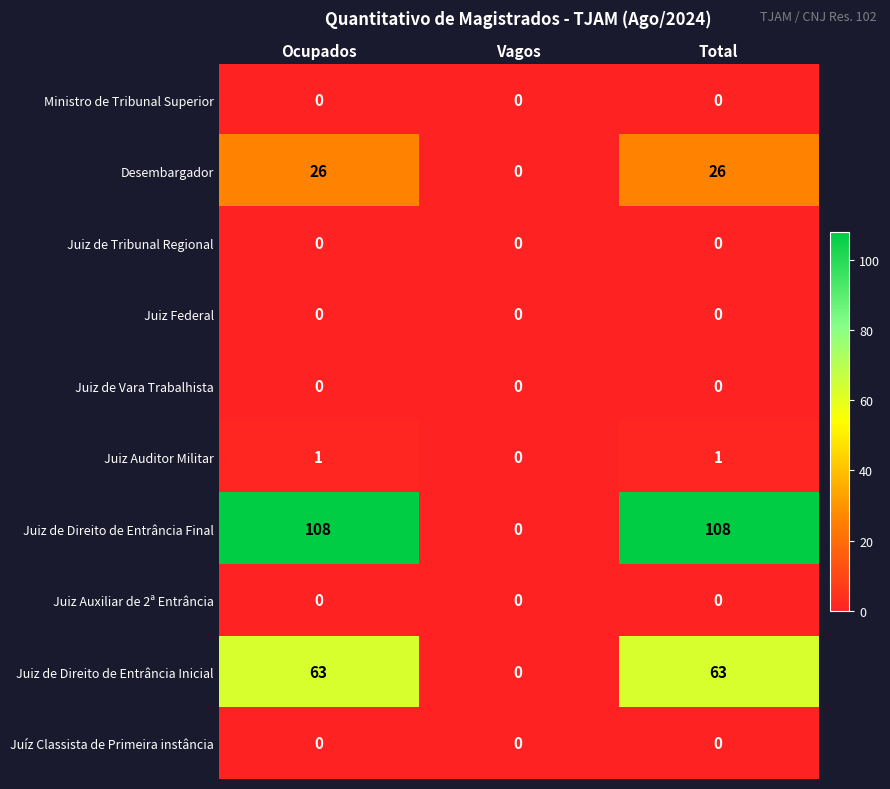

The value of Juiz de Direito de Entrância Final at Ocupados is 181. True or false?

False